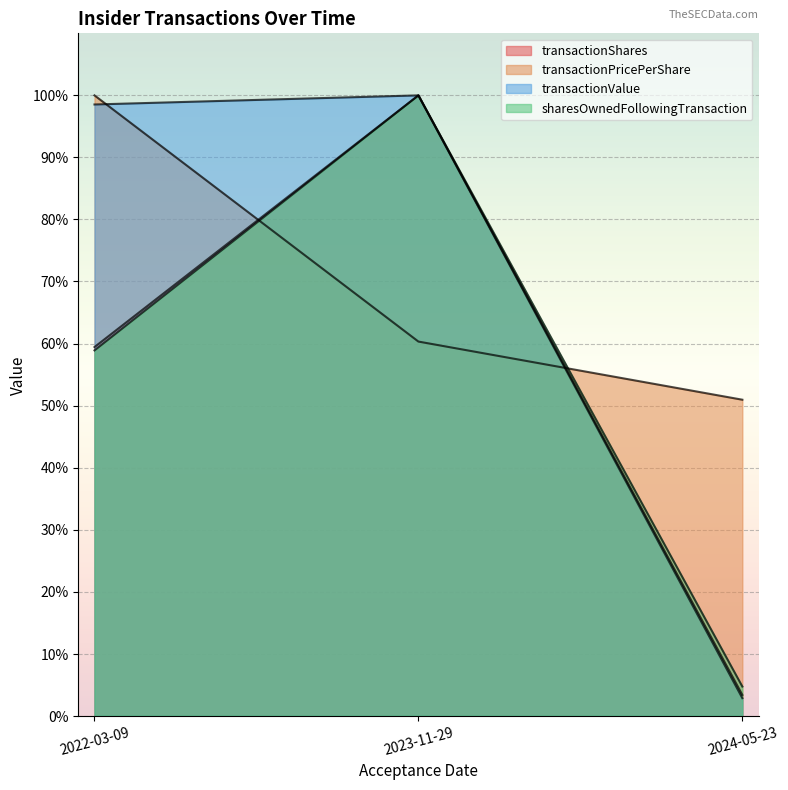

List the labels in order of transactionShares value, largest first.

2023-11-29, 2022-03-09, 2024-05-23